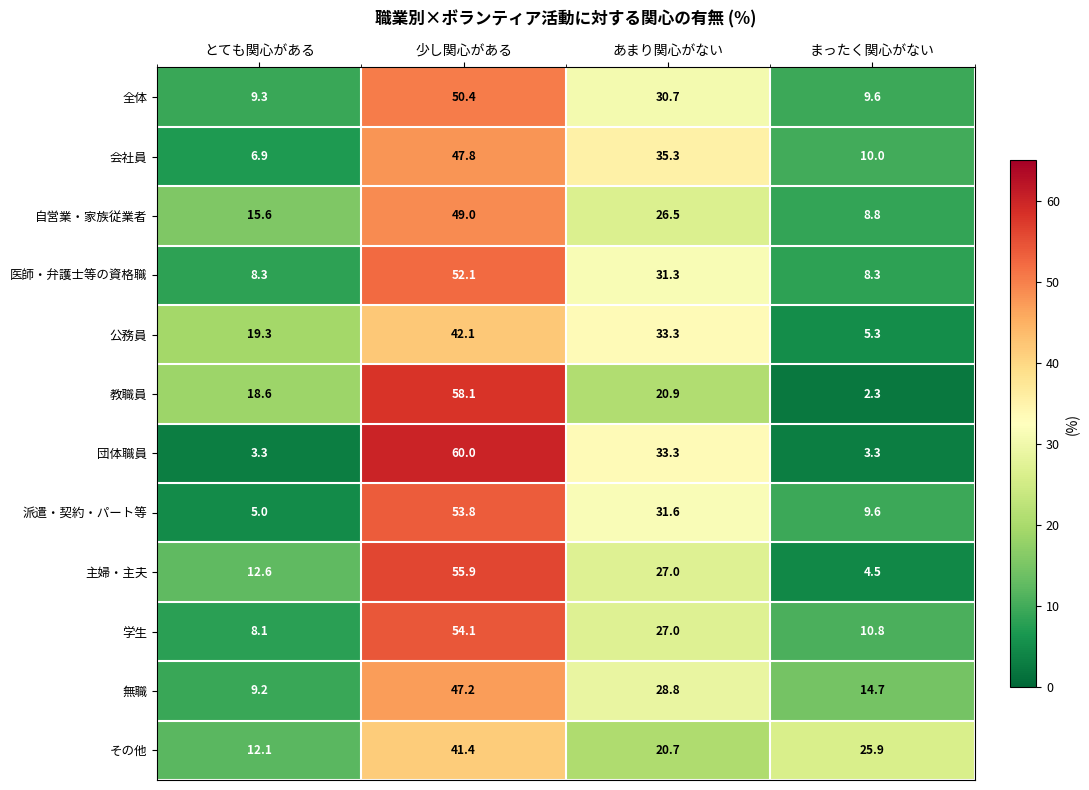

Which series has the largest range (max minus min)?

団体職員